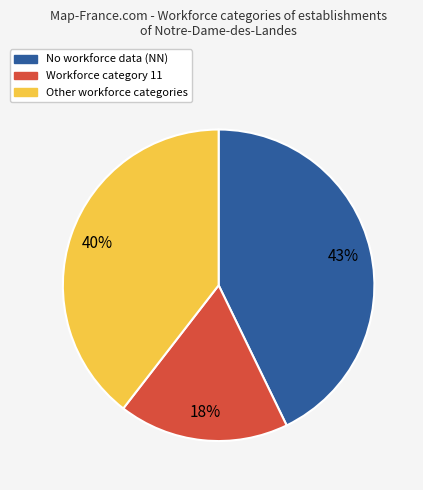

Count the number of slices in the pie.

3